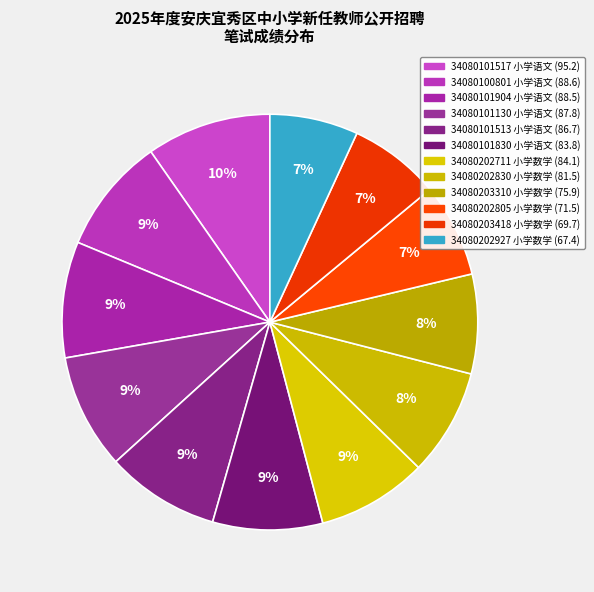

Which category has the biggest portion of the pie?

小学语文 95.2